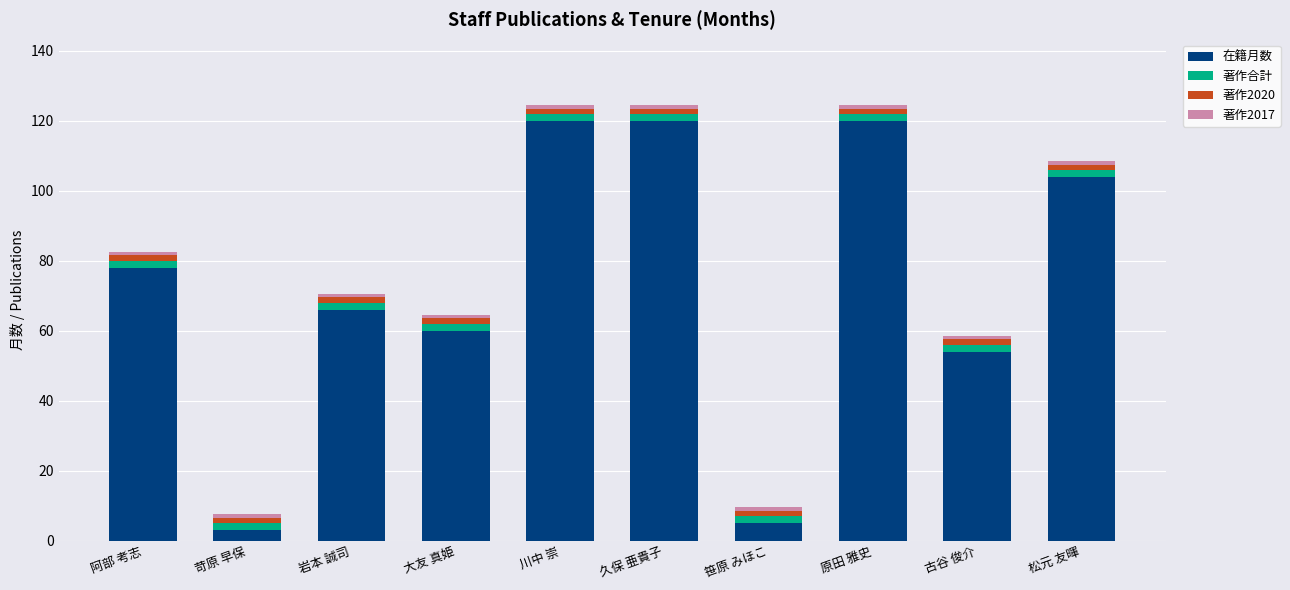

What is the difference between the second highest and minimum values in the 在籍月数 series?

117.0